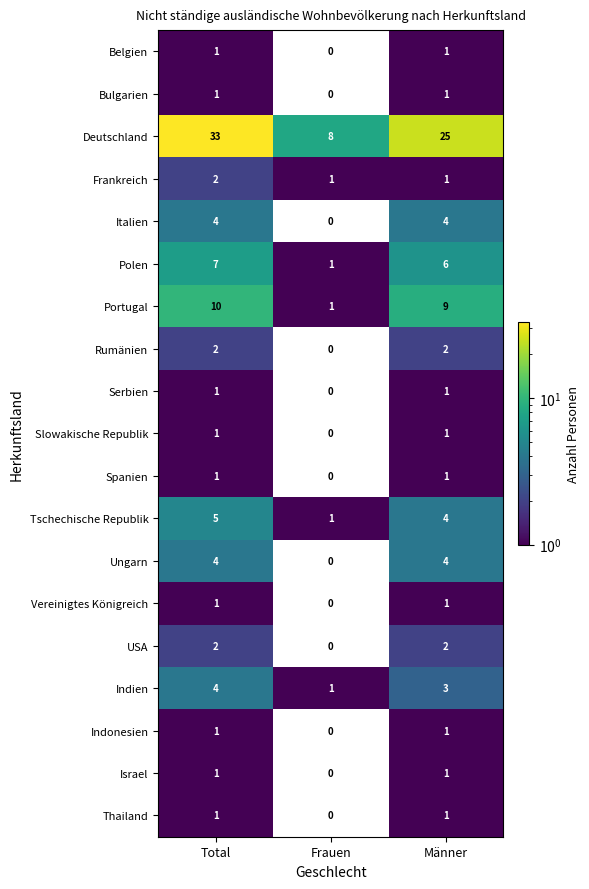

Where is Indonesien nearest to the value 0?

Frauen